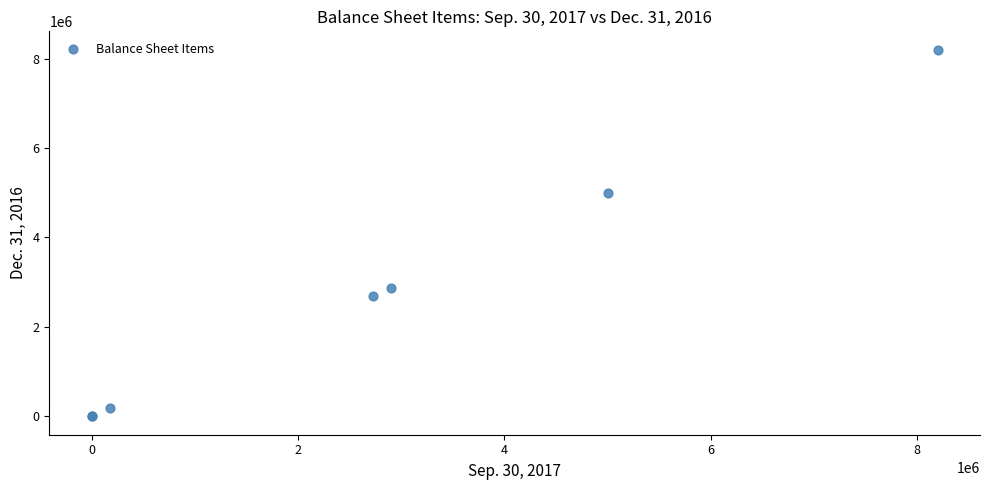

What Y value in the scatter plot is closest to 4100000?

5000000.0